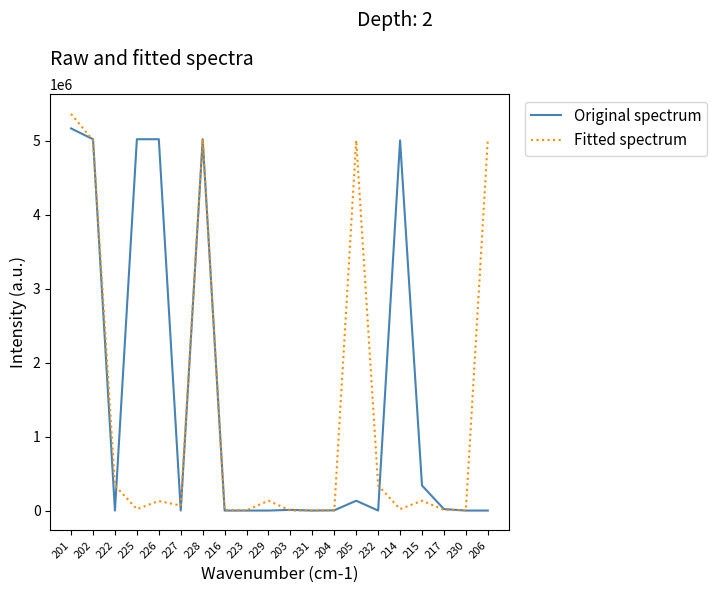

What is the total value across all series at 206?

5022113.9